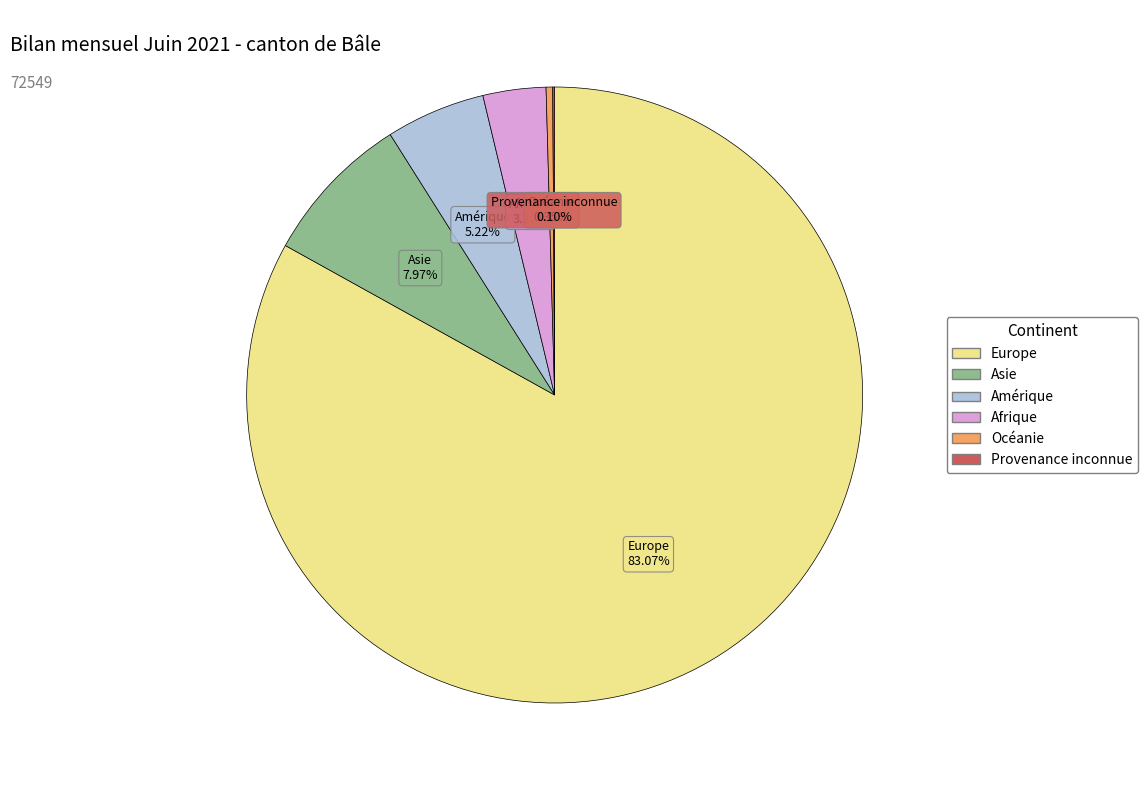

Is there any slice that represents more than half of the pie?

Yes